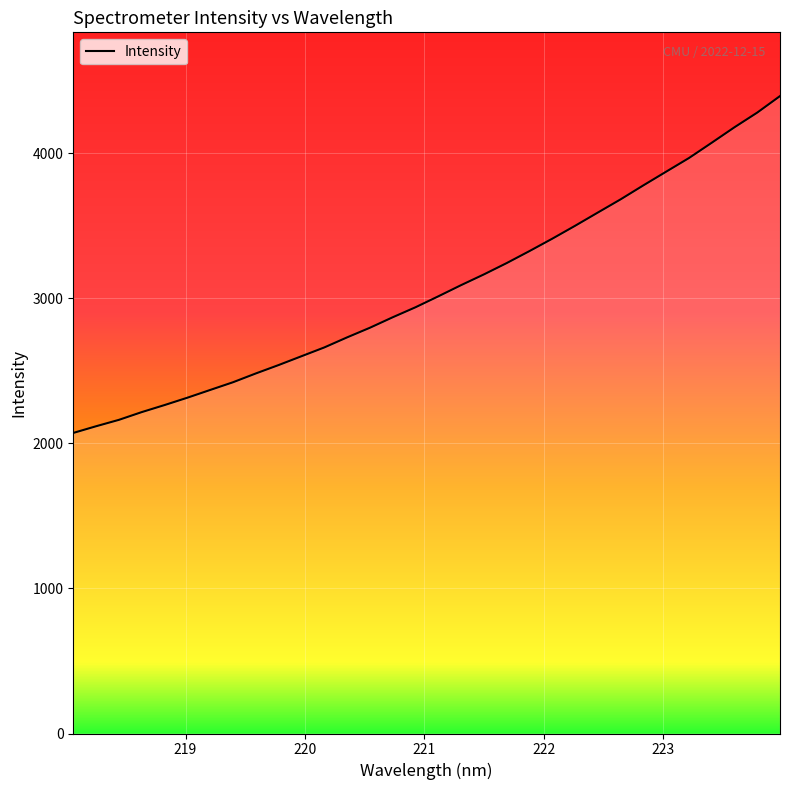

What is the greatest value displayed?

4392.7